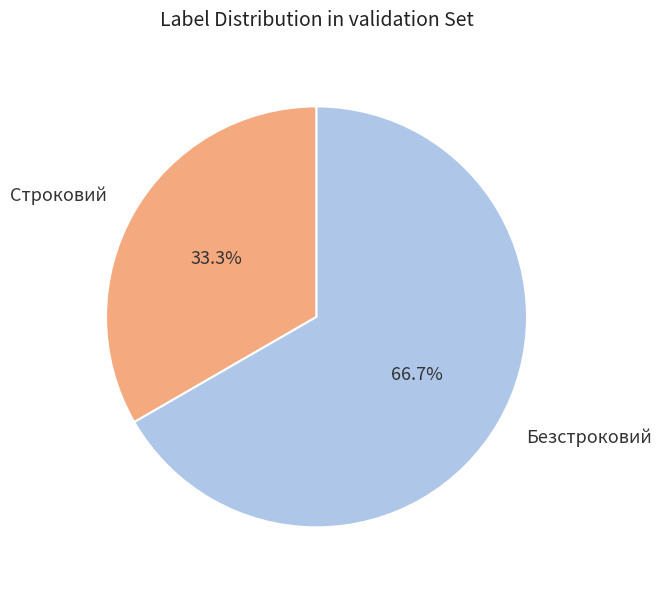

Which category has the biggest portion of the pie?

Безстроковий